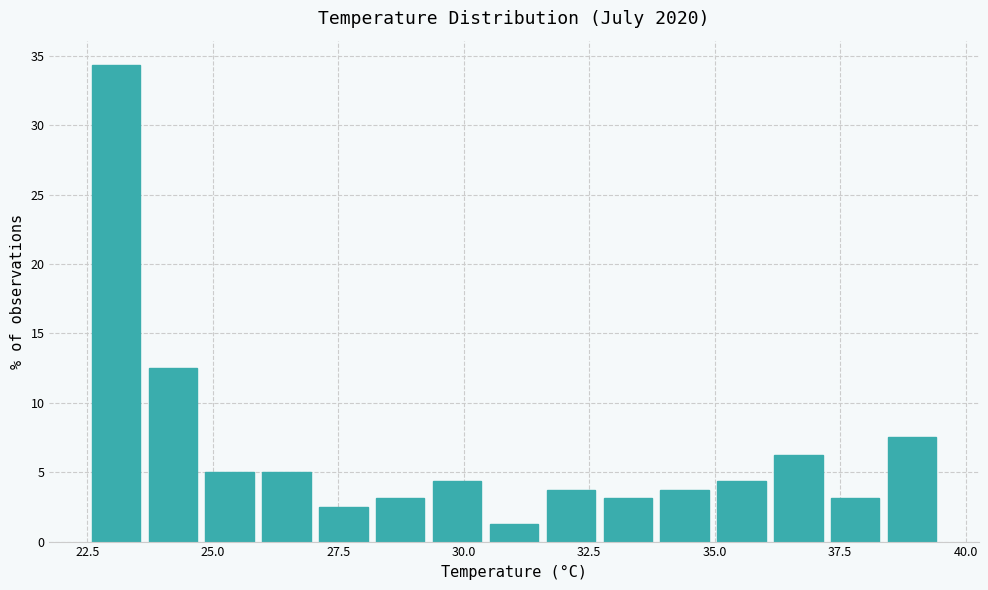

Read against the x-axis, roughly where is the centre of the tallest bar?

23.0